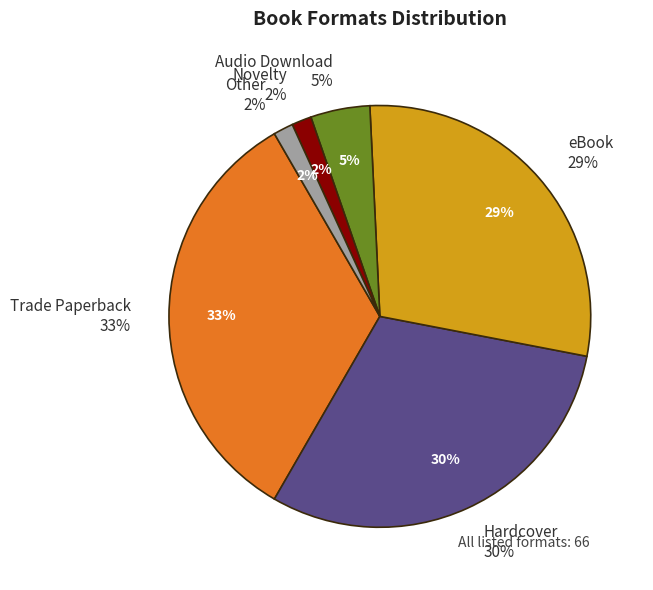

Approximately how many times larger is the value at Hardcover compared to eBook?

1.1